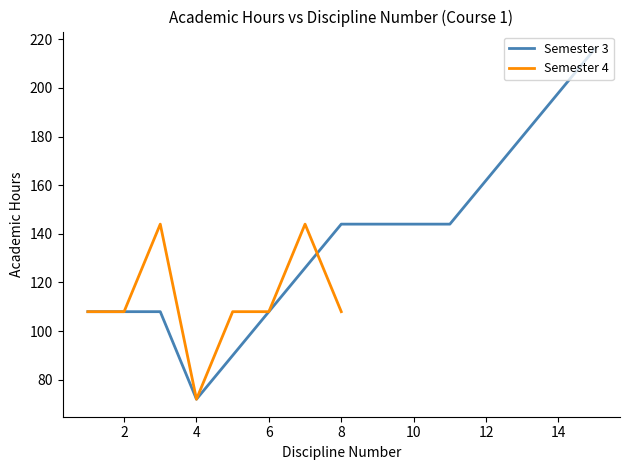

Is it true that Semester 3 equals 77 at 8?

False